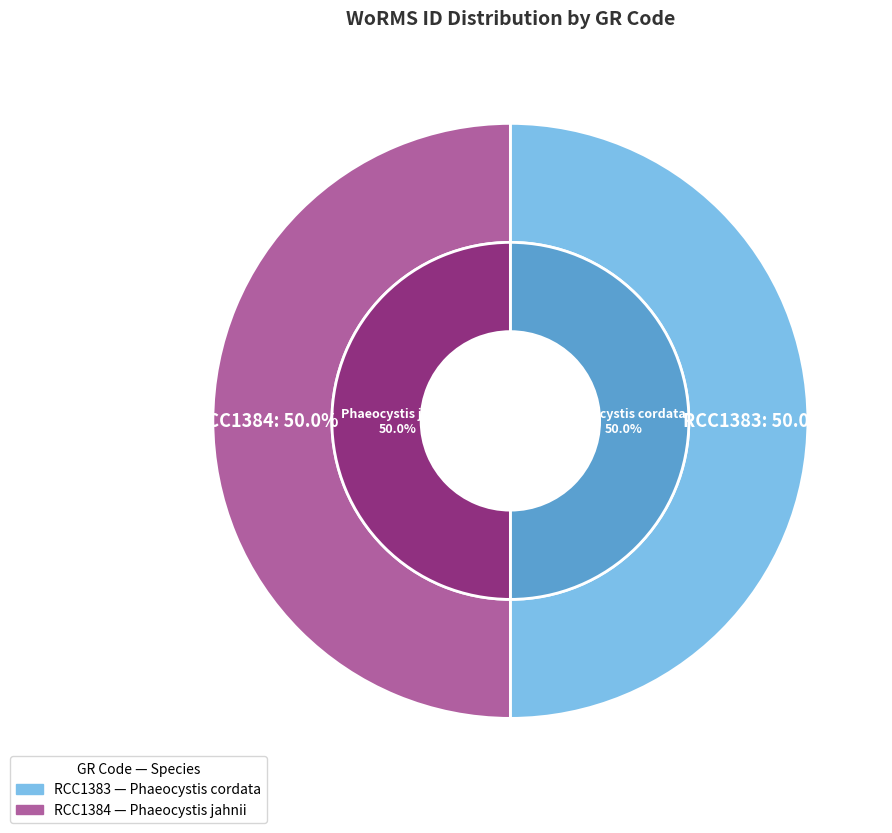

To the nearest percent, what percentage of the pie is RCC1384?

50%